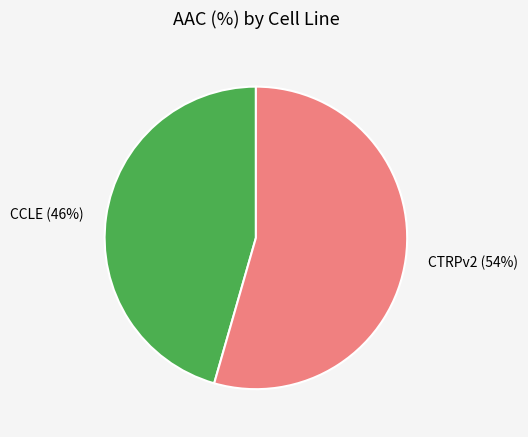

True or false: CTRPv2 accounts for 54% of the total.

True